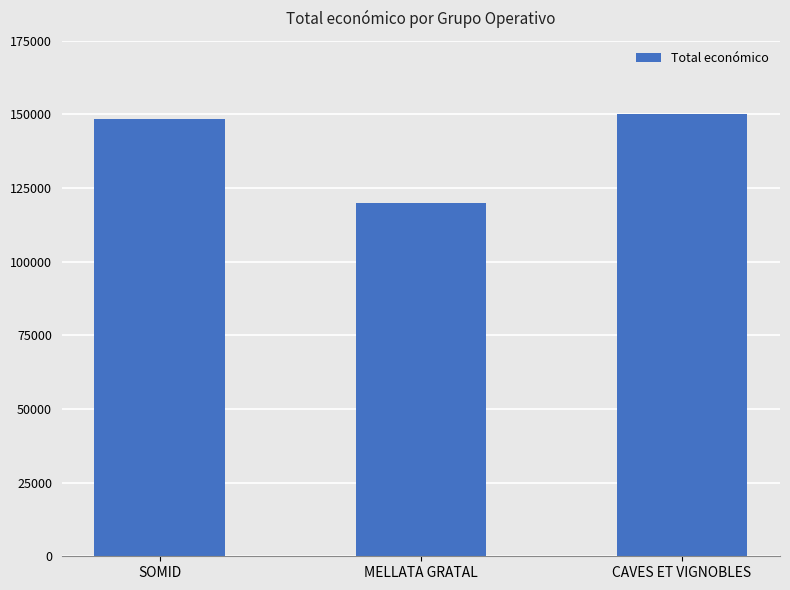

Read the value at SOMID, to the nearest 10.

148530